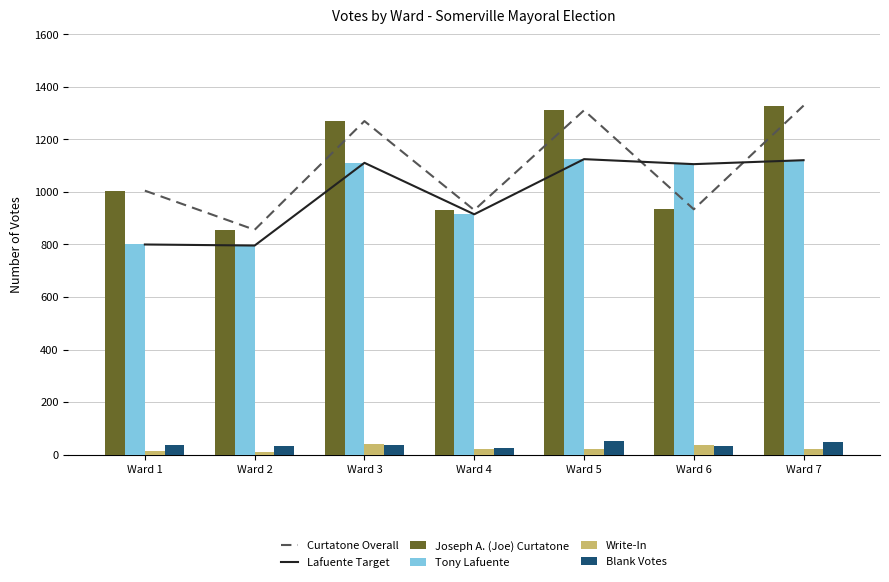

Are the bars horizontal?

No